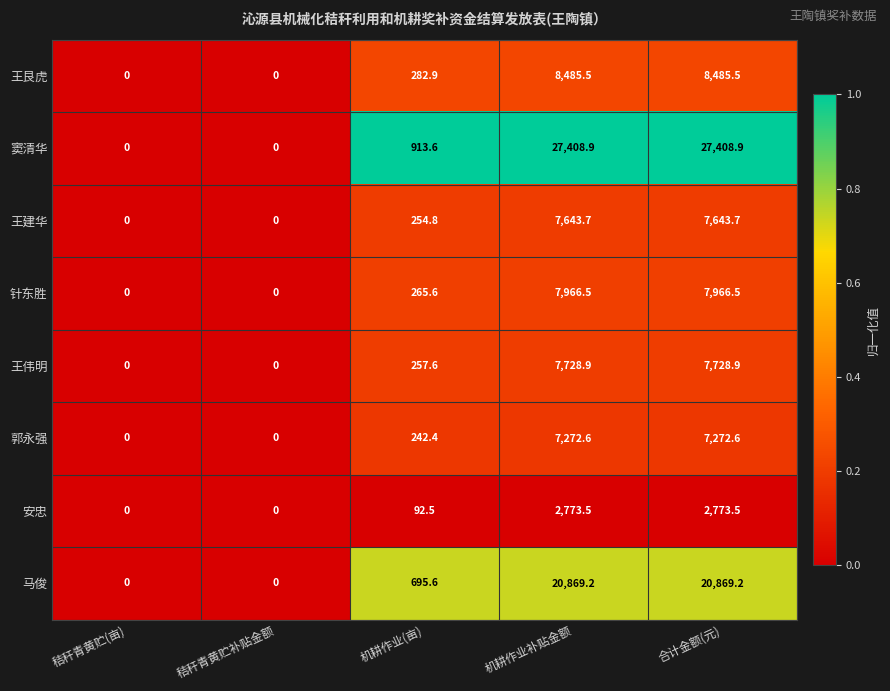

Which series has the largest total across all categories?

窦清华